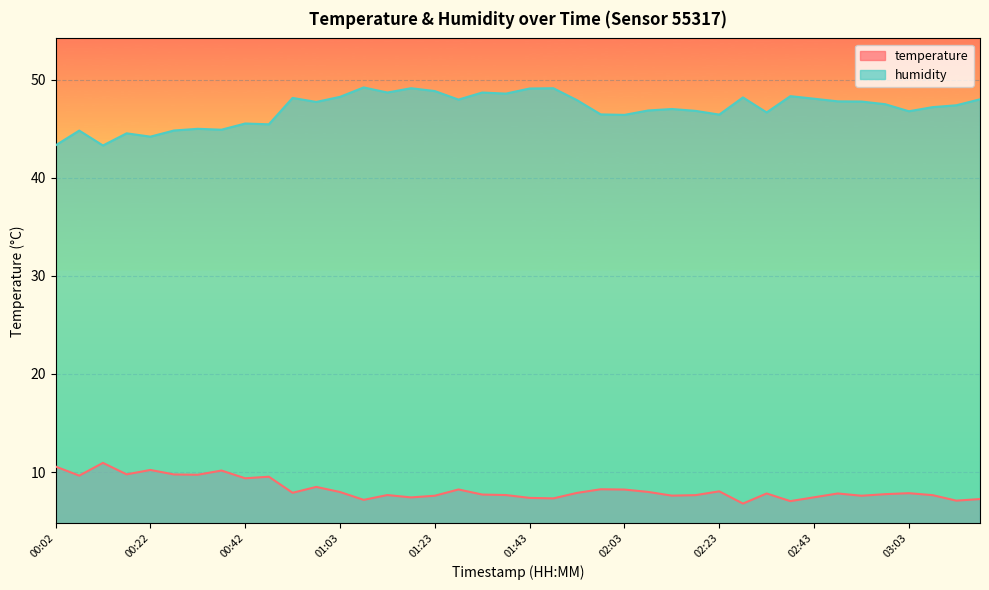

How many data points in temperature are above 7?

39